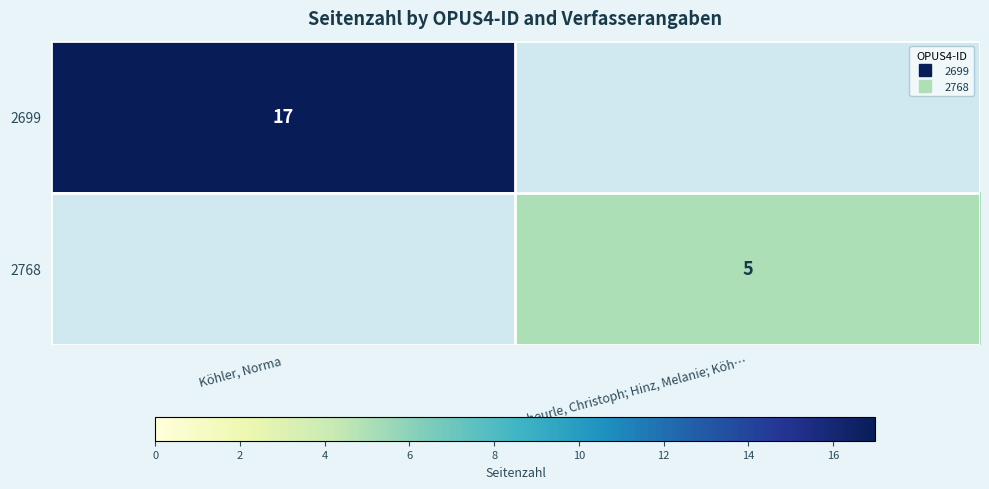

How many values in 2768 are above zero?

1